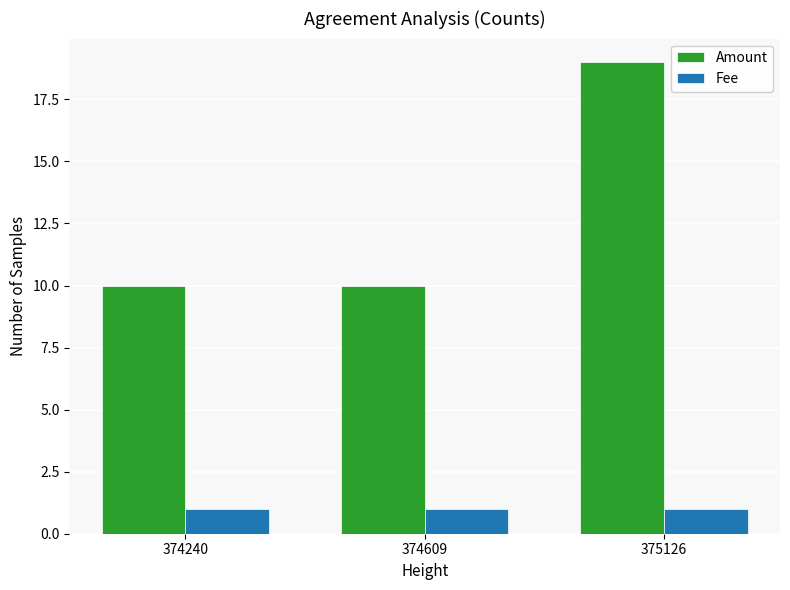

What is the total value across all series at 375126?

20